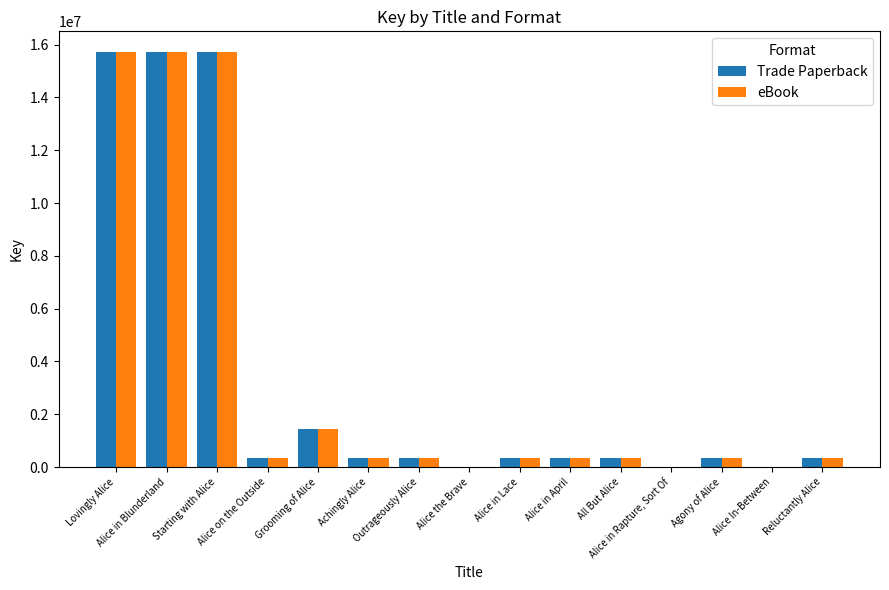

Where does the eBook series first go above 335859?

Lovingly Alice